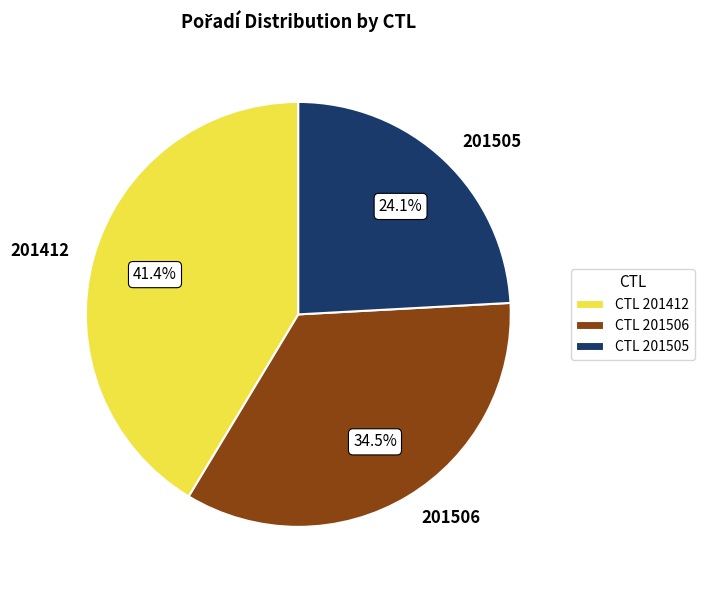

Between 201506 and 201412, which is larger?

201412